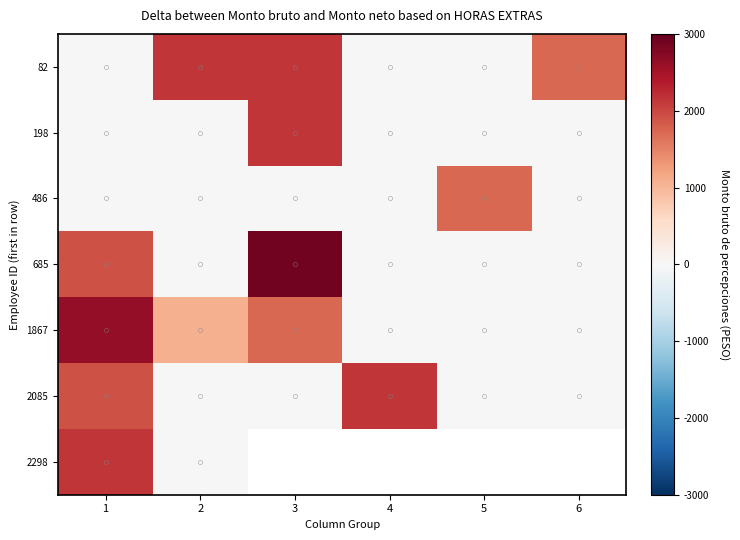

Rank the series by their maximum value, from lowest to highest.

486, 82, 198, 2085, 2298, 1867, 685